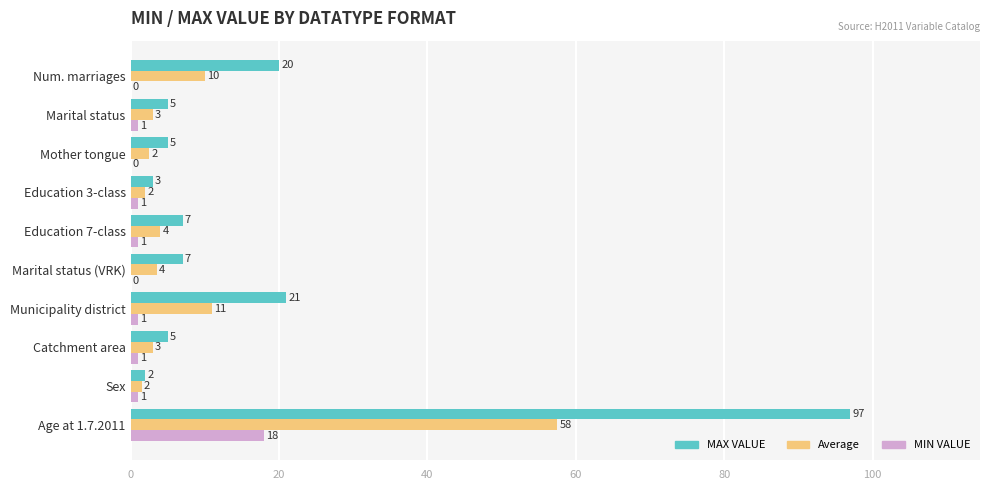

Which series has the widest spread of values?

MAX VALUE